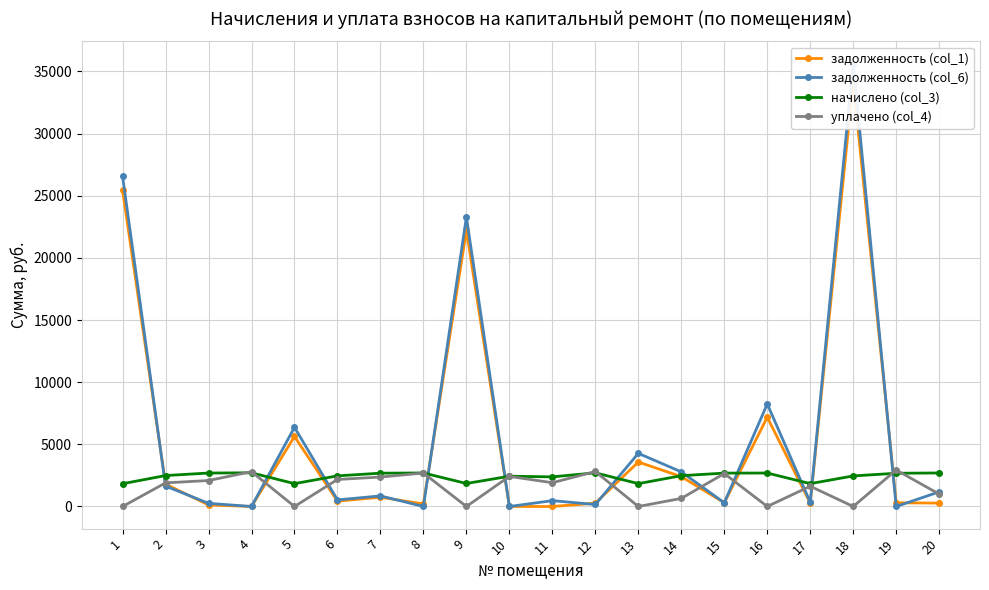

Which series changed the most between 3 and 7?

задолженность (col_1)